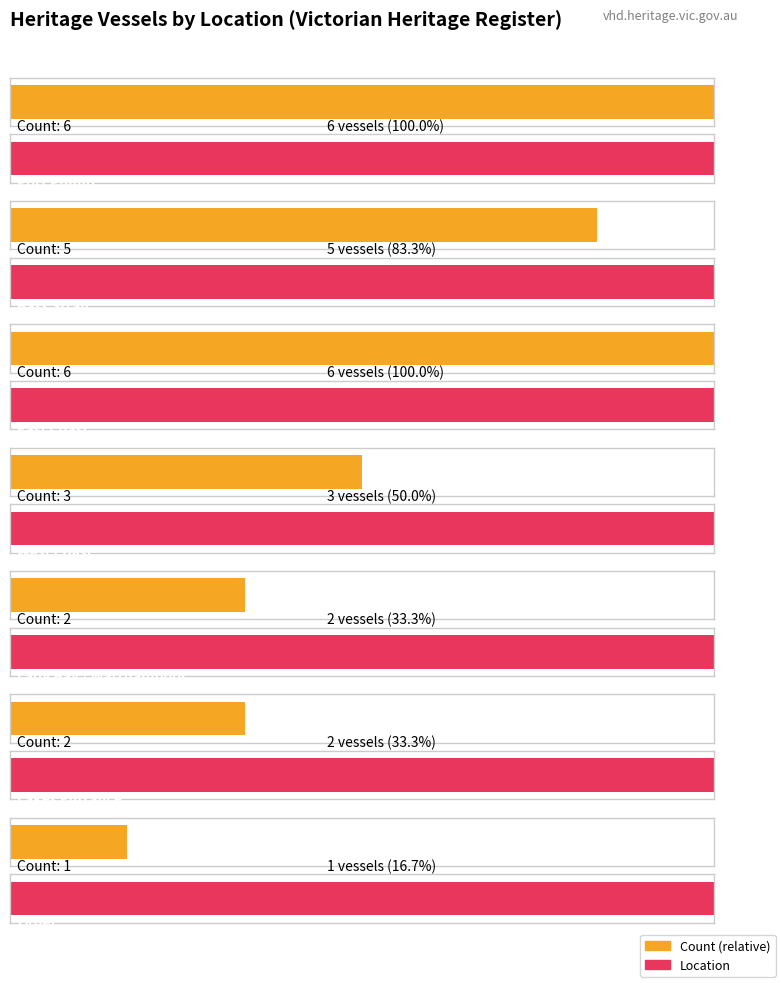

Reading left to right, what are all the values shown in this chart?

Port Phillip=6	Bass Strait=5	East Coast=6	West Coast=3	Lady Bay, Warrnambool=2	Lakes Entrance=2	Other=1